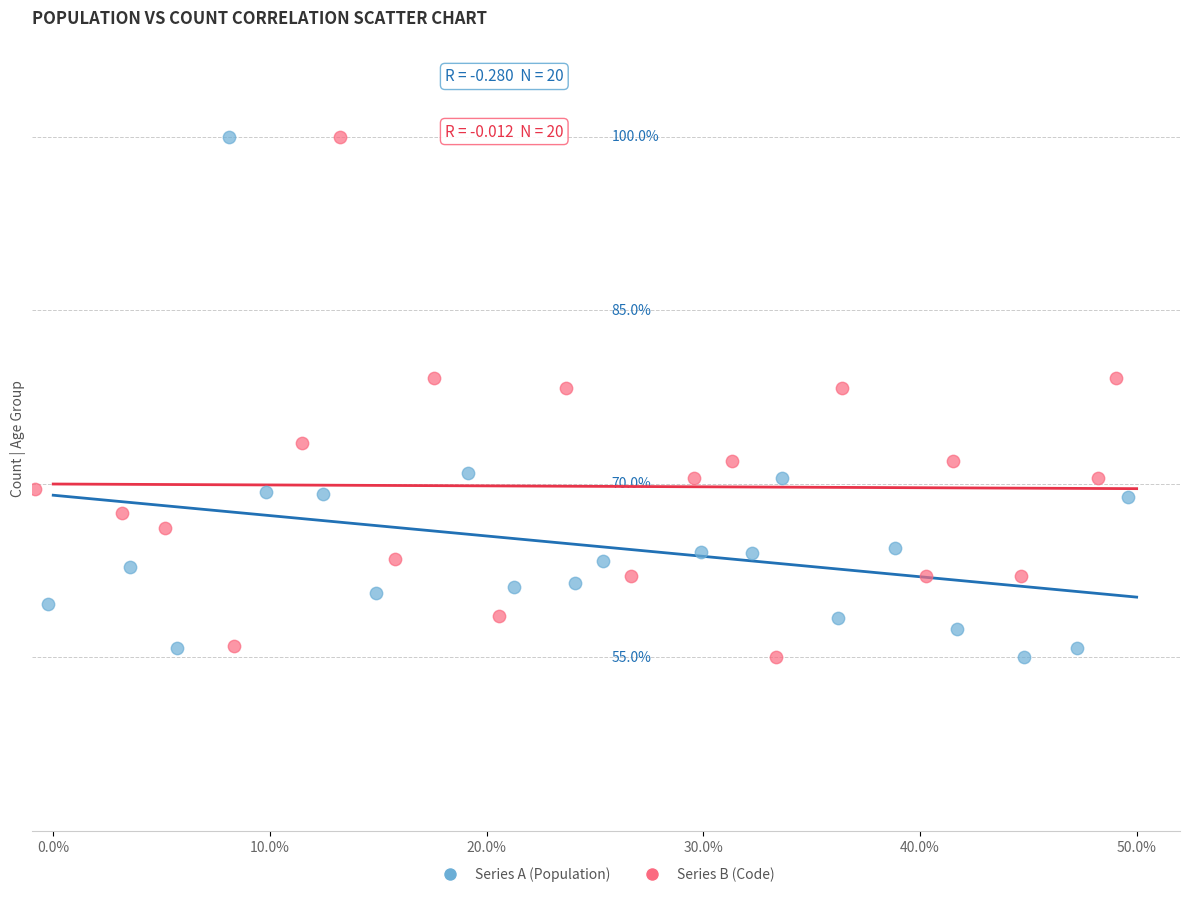

What are all the series names shown in the legend?

Series A (Population), Series B (Code)